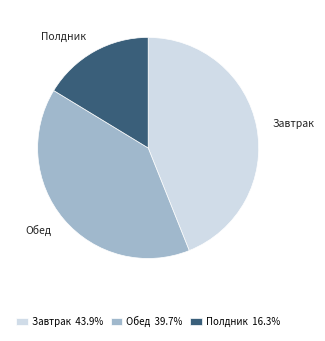

Is it true that Полдник is 22% of the pie?

False